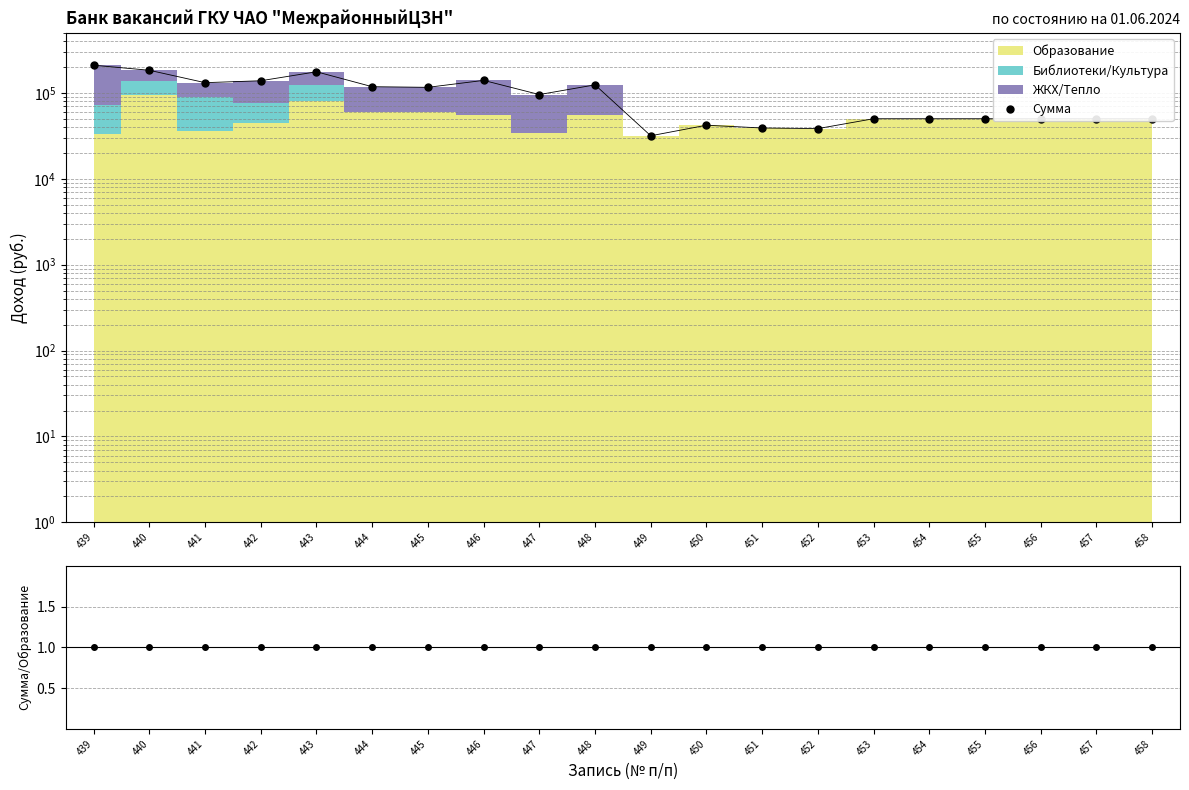

Reading right to left, what are all the values shown in this chart?

Сумма: 458=50001.2	457=50001.2	456=50001.2	455=50001.2	454=50001.2	453=50001.2	452=38378.2	451=39001.2	450=42001.2	449=31664.2	448=123991.1	447=95586.1	446=139757.1	445=116001.1	444=118001.1	443=176001.0	442=138394.0	441=131455.0	440=183247.0	439=209951.0
Сумма/Образование: 458=1.0	457=1.0	456=1.0	455=1.0	454=1.0	453=1.0	452=1.0	451=1.0	450=1.0	449=1.0	448=1.0	447=1.0	446=1.0	445=1.0	444=1.0	443=1.0	442=1.0	441=1.0	440=1.0	439=1.0